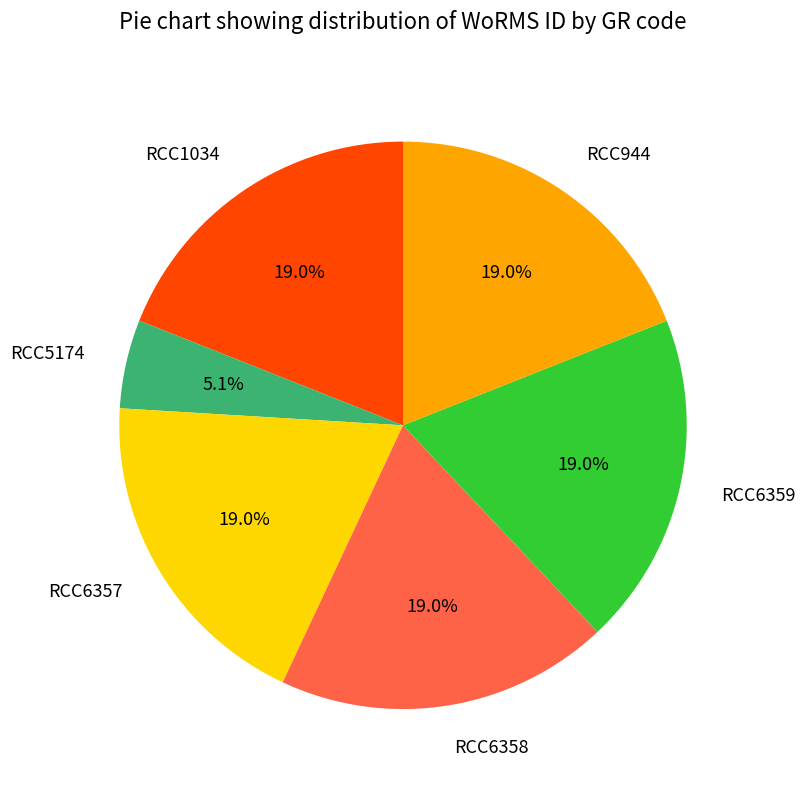

Is there a majority slice in this chart?

No